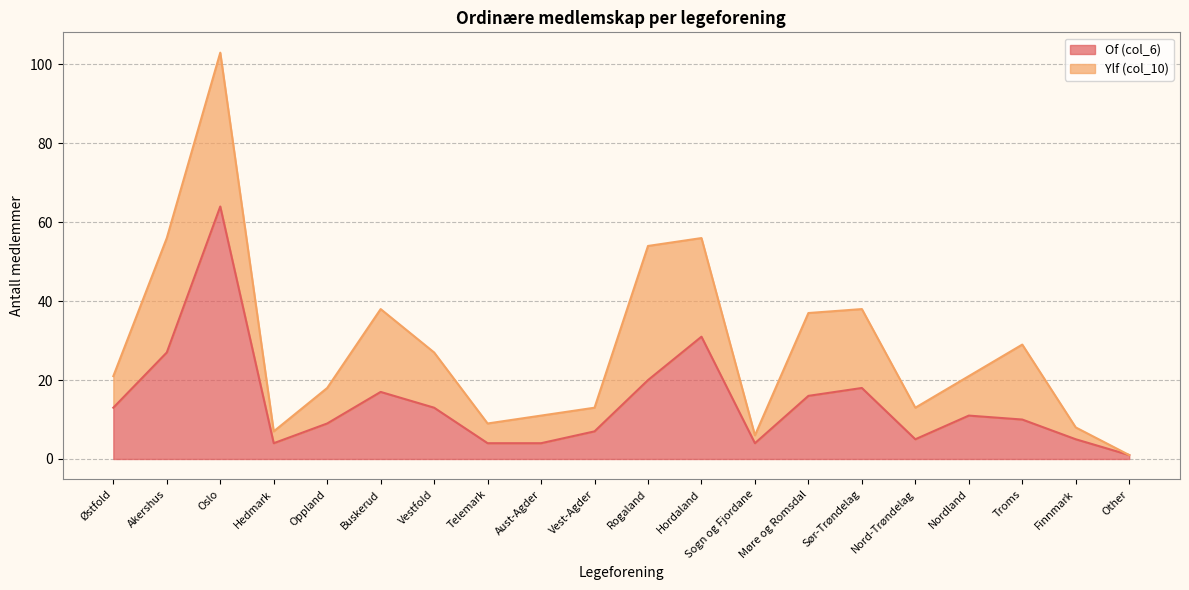

What is the sum of all values?

283